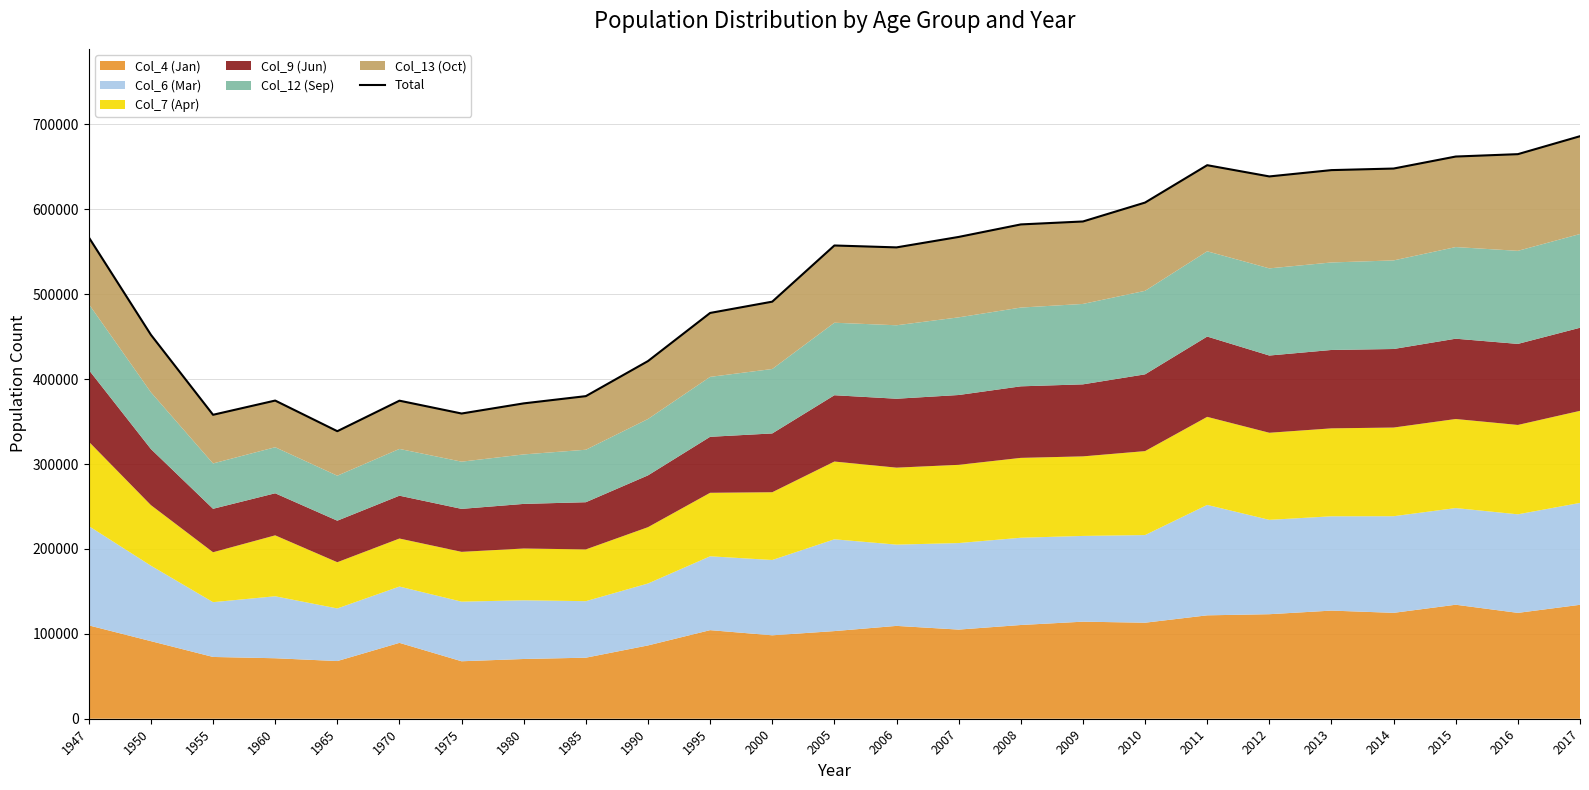

What is the maximum value shown in the chart?

686051